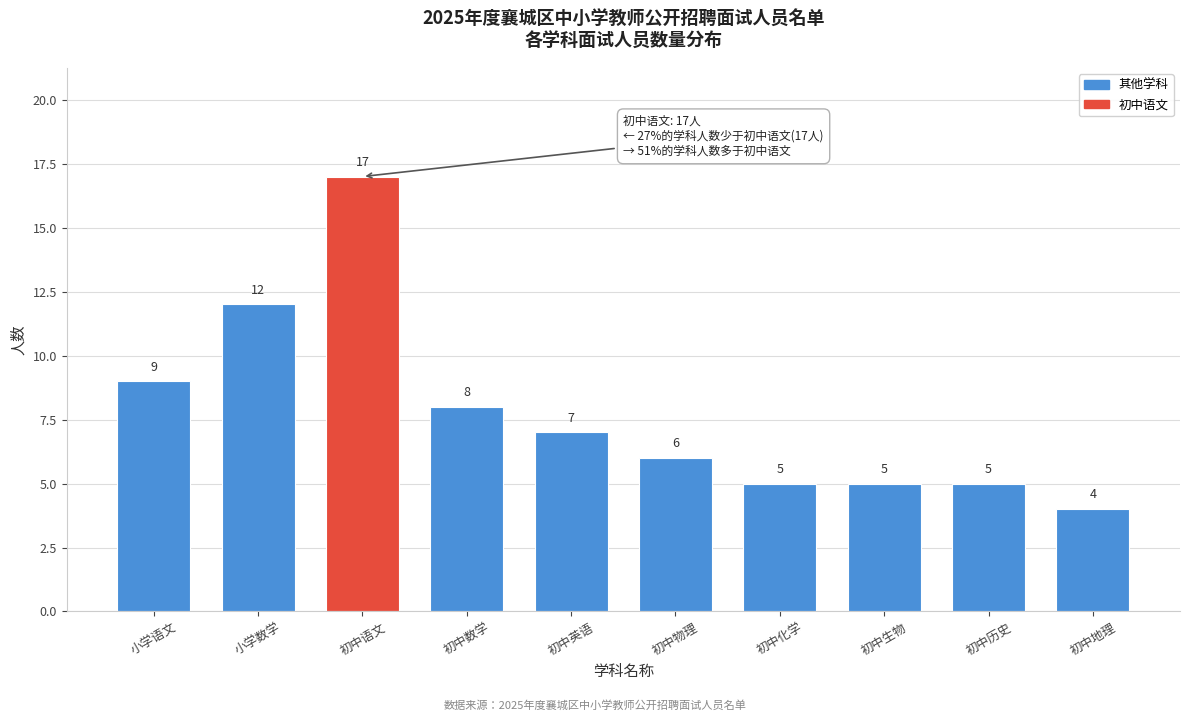

Reading right to left, what are all the values shown in this chart?

初中地理=4	初中历史=5	初中生物=5	初中化学=5	初中物理=6	初中英语=7	初中数学=8	初中语文=17	小学数学=12	小学语文=9